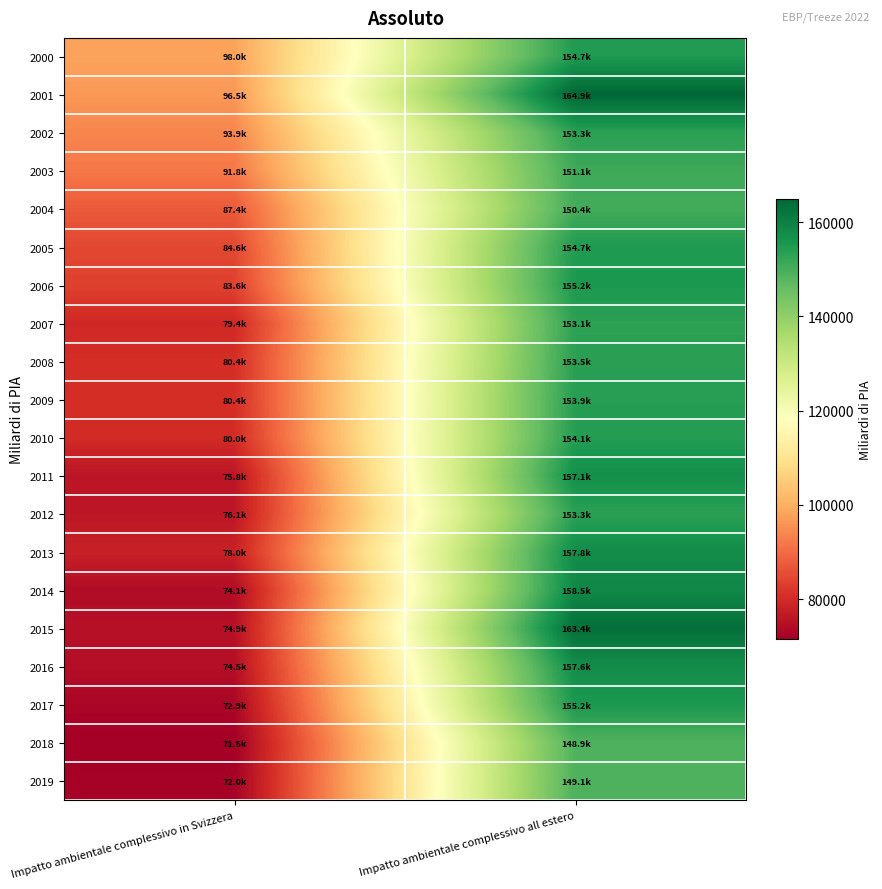

Reading right to left, extract all data points from this chart.

2000: Impatto ambientale complessivo all estero=154669.8	Impatto ambientale complessivo in Svizzera=98018.9
2001: Impatto ambientale complessivo all estero=164898.8	Impatto ambientale complessivo in Svizzera=96480.7
2002: Impatto ambientale complessivo all estero=153336.0	Impatto ambientale complessivo in Svizzera=93856.2
2003: Impatto ambientale complessivo all estero=151093.9	Impatto ambientale complessivo in Svizzera=91817.6
2004: Impatto ambientale complessivo all estero=150388.6	Impatto ambientale complessivo in Svizzera=87440.4
2005: Impatto ambientale complessivo all estero=154730.4	Impatto ambientale complessivo in Svizzera=84610.4
2006: Impatto ambientale complessivo all estero=155243.0	Impatto ambientale complessivo in Svizzera=83615.4
2007: Impatto ambientale complessivo all estero=153085.8	Impatto ambientale complessivo in Svizzera=79431.2
2008: Impatto ambientale complessivo all estero=153503.2	Impatto ambientale complessivo in Svizzera=80414.0
2009: Impatto ambientale complessivo all estero=153935.5	Impatto ambientale complessivo in Svizzera=80431.1
2010: Impatto ambientale complessivo all estero=154095.9	Impatto ambientale complessivo in Svizzera=79991.3
2011: Impatto ambientale complessivo all estero=157125.4	Impatto ambientale complessivo in Svizzera=75822.5
2012: Impatto ambientale complessivo all estero=153318.8	Impatto ambientale complessivo in Svizzera=76126.8
2013: Impatto ambientale complessivo all estero=157772.7	Impatto ambientale complessivo in Svizzera=78037.1
2014: Impatto ambientale complessivo all estero=158497.8	Impatto ambientale complessivo in Svizzera=74070.8
2015: Impatto ambientale complessivo all estero=163401.0	Impatto ambientale complessivo in Svizzera=74915.7
2016: Impatto ambientale complessivo all estero=157597.0	Impatto ambientale complessivo in Svizzera=74522.8
2017: Impatto ambientale complessivo all estero=155240.9	Impatto ambientale complessivo in Svizzera=72900.1
2018: Impatto ambientale complessivo all estero=148900.7	Impatto ambientale complessivo in Svizzera=71471.4
2019: Impatto ambientale complessivo all estero=149100.5	Impatto ambientale complessivo in Svizzera=71958.6